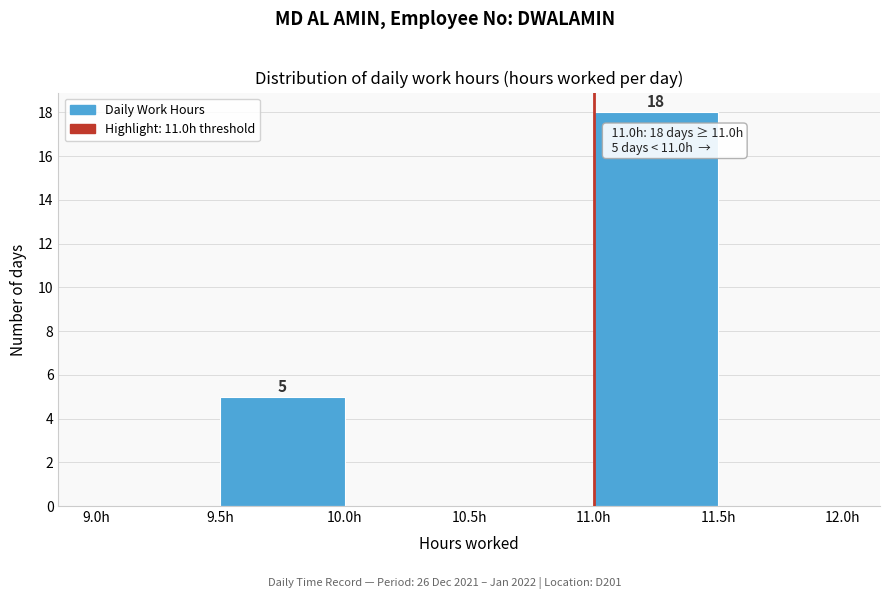

Over which range of the x-axis is the bar tallest?

11.0 to 11.5